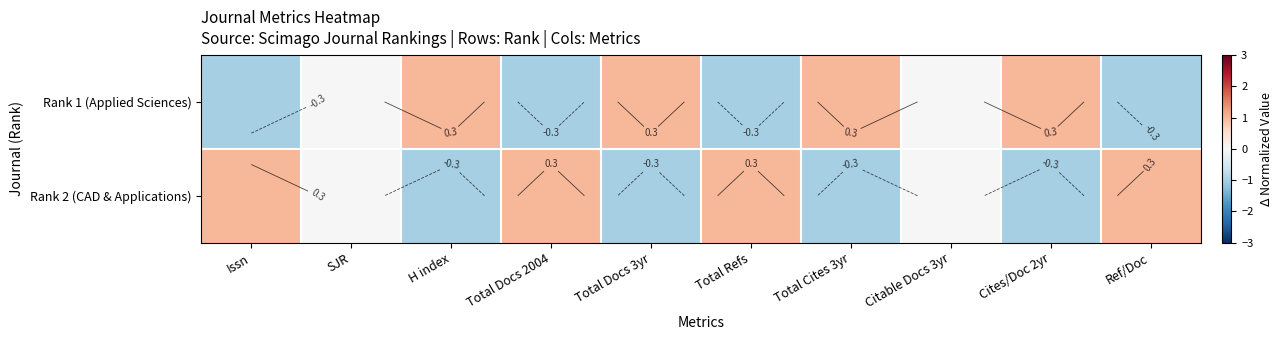

How many values in Rank 1 (Applied Sciences) are below zero?

4